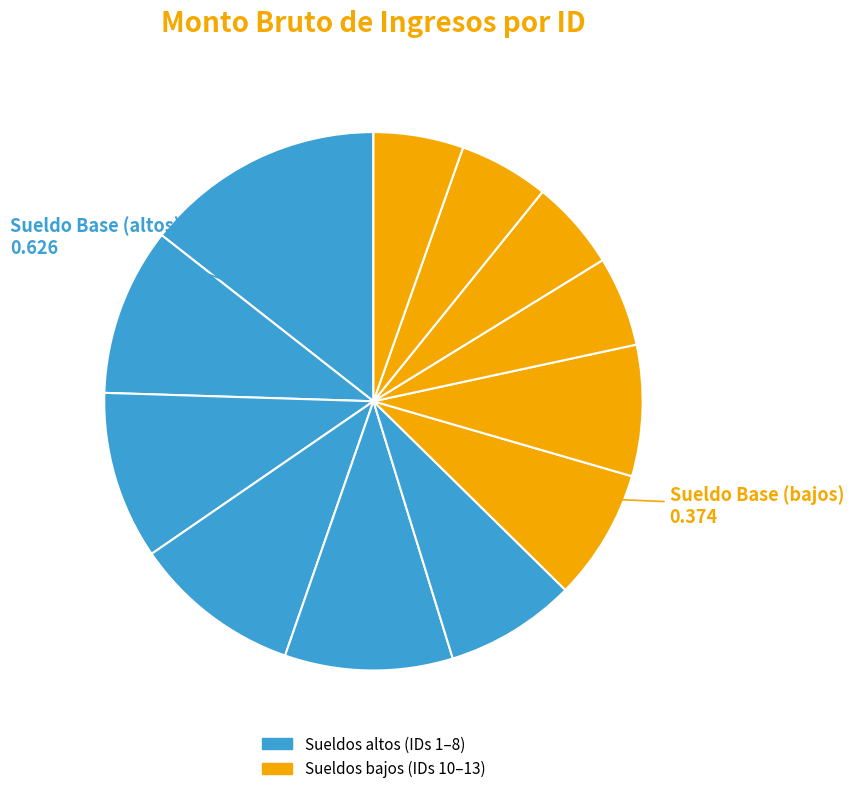

How many slices are in this pie chart?

12